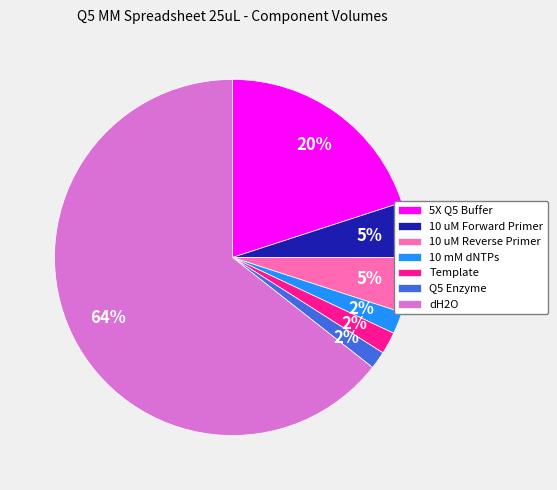

True or false: 5X Q5 Buffer accounts for 6% of the total.

False